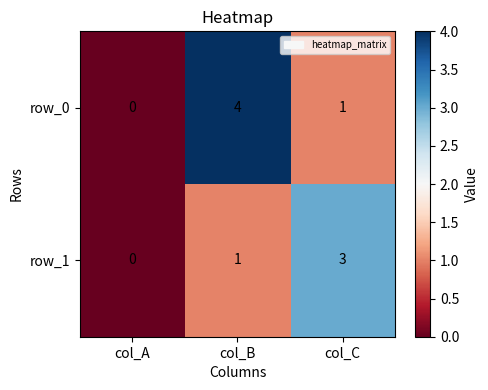

How many values in the row_1 series are below 1?

1